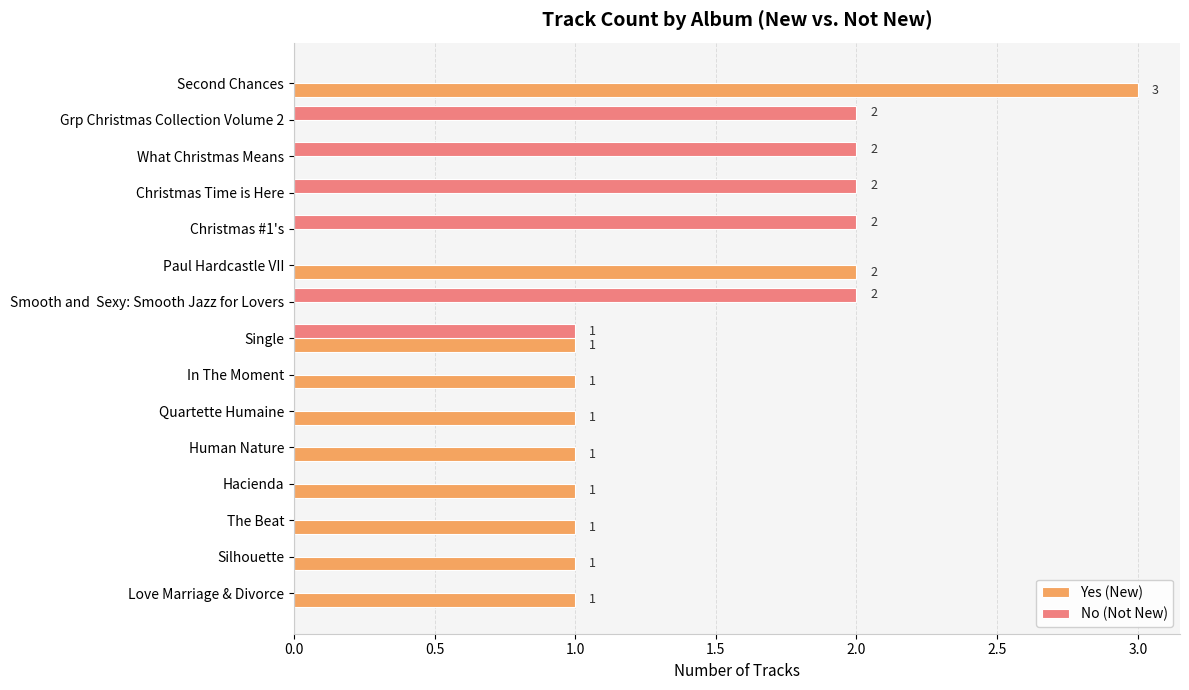

At which category does the chart reach its peak across all series?

Second Chances